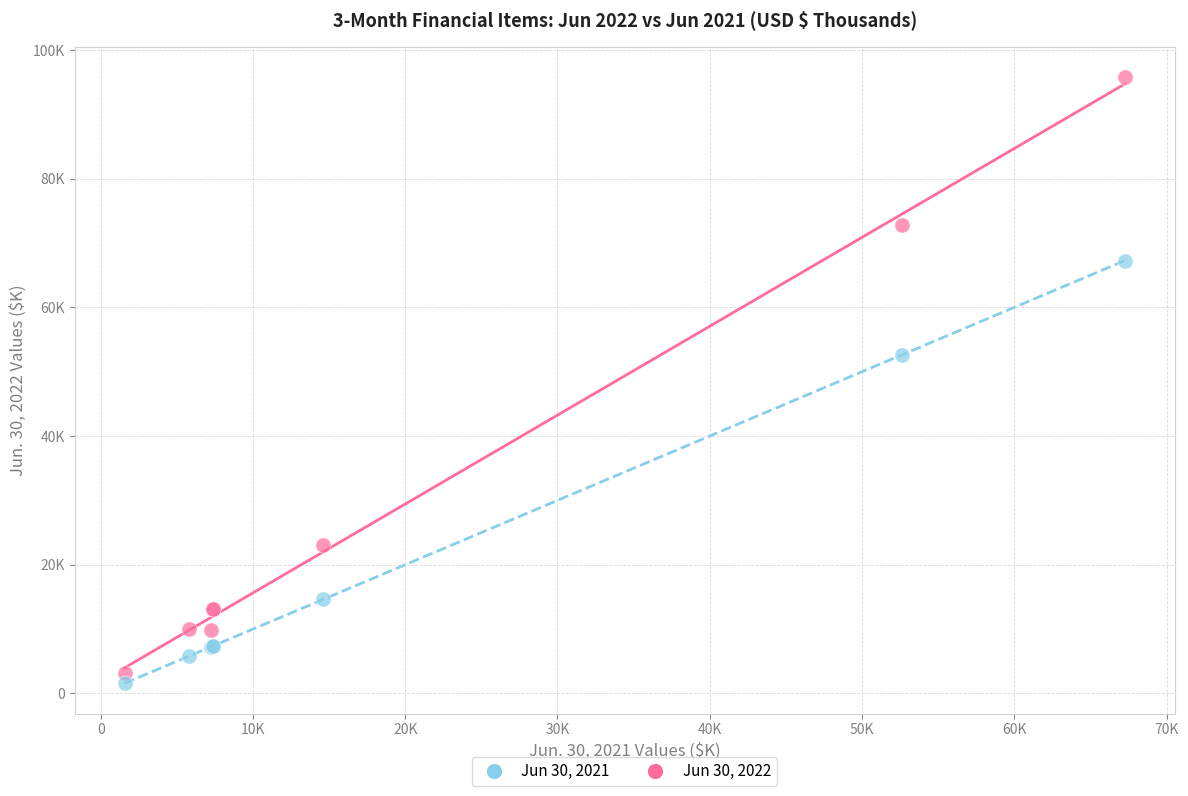

What are all the series names shown in the legend?

Jun 30, 2021, Jun 30, 2022